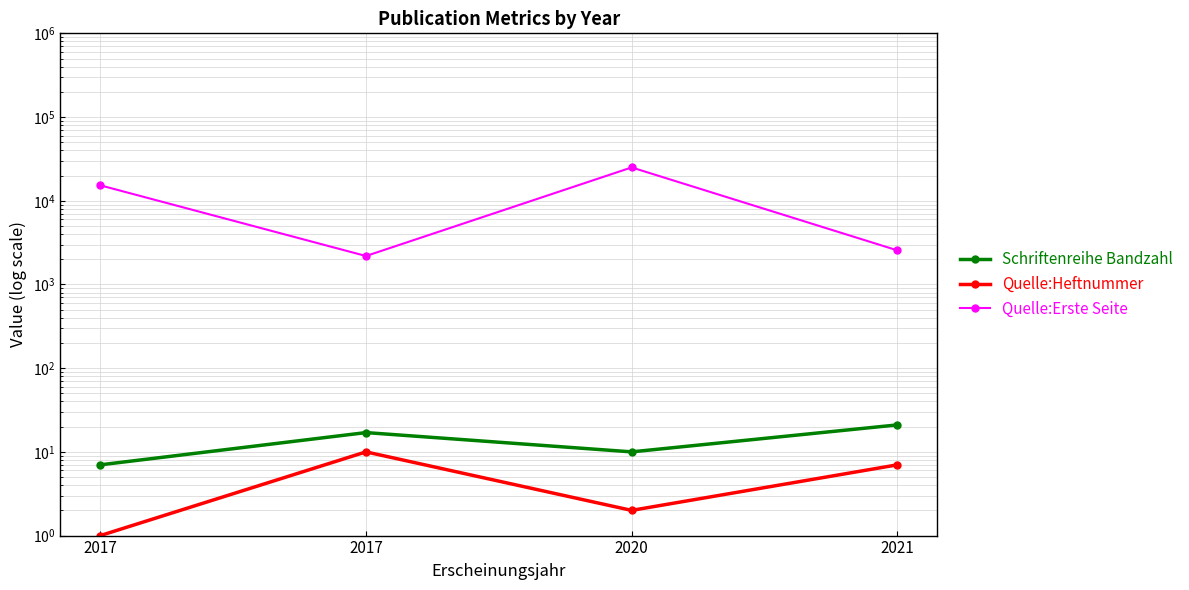

List the series in order of their peak value, highest first.

Quelle:Erste Seite, Schriftenreihe Bandzahl, Quelle:Heftnummer